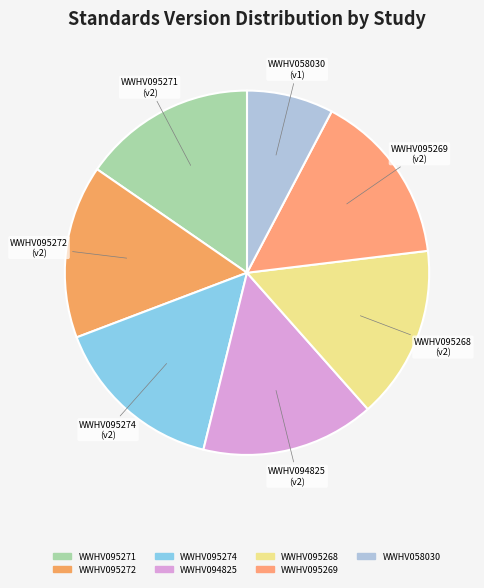

How many segments does this pie chart have?

7